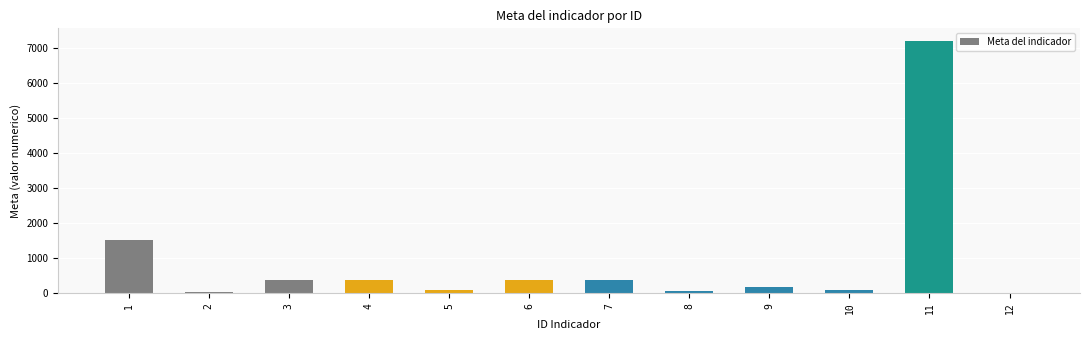

The value at 11 is 10000. True or false?

False